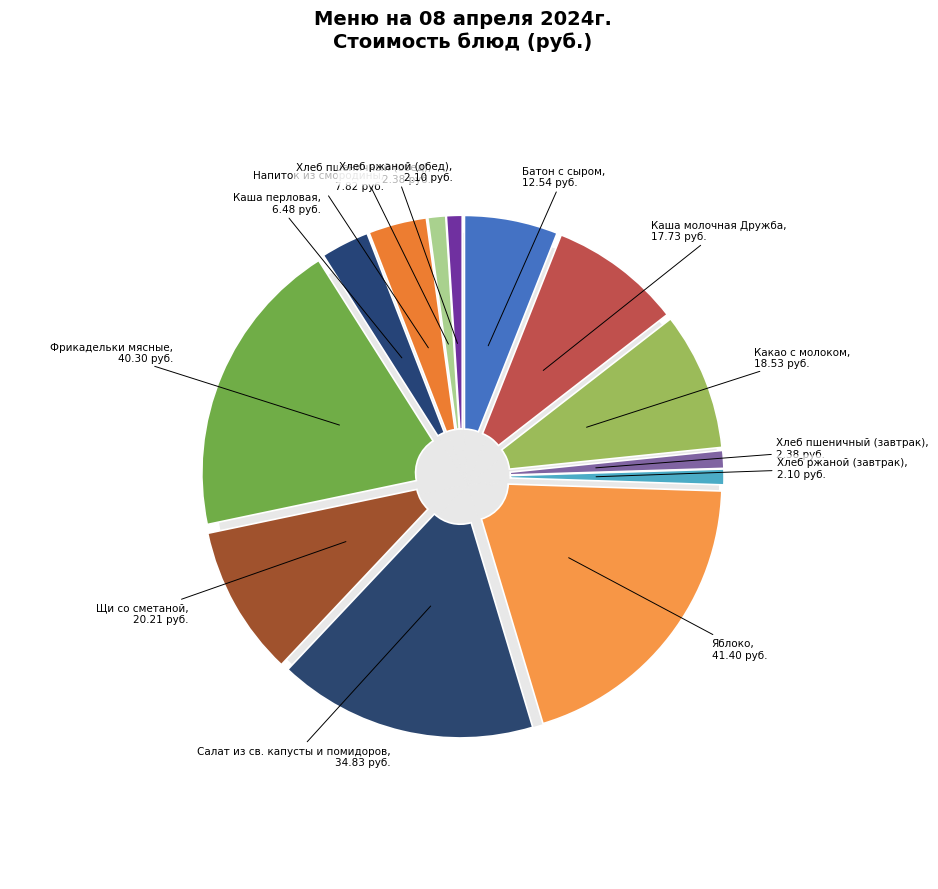

Is Хлеб пшеничный (обед) the majority of the pie?

No